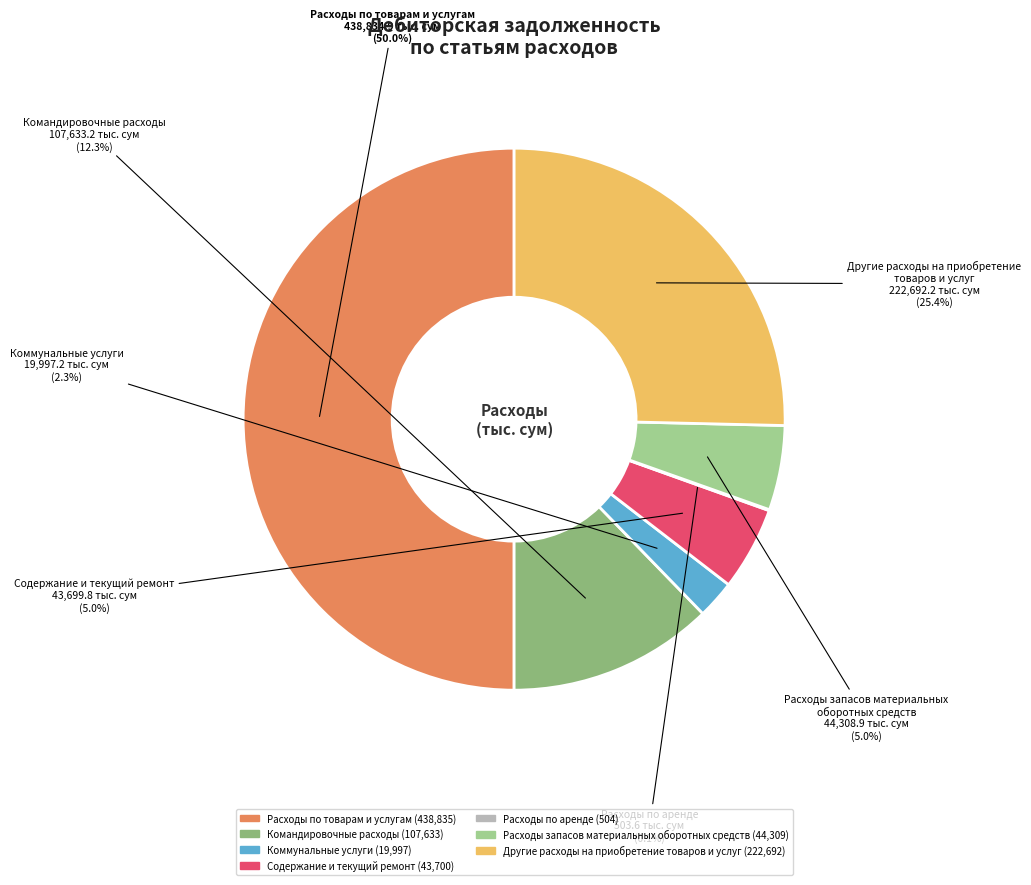

What is the largest slice in the pie chart?

Расходы по товарам и услугам